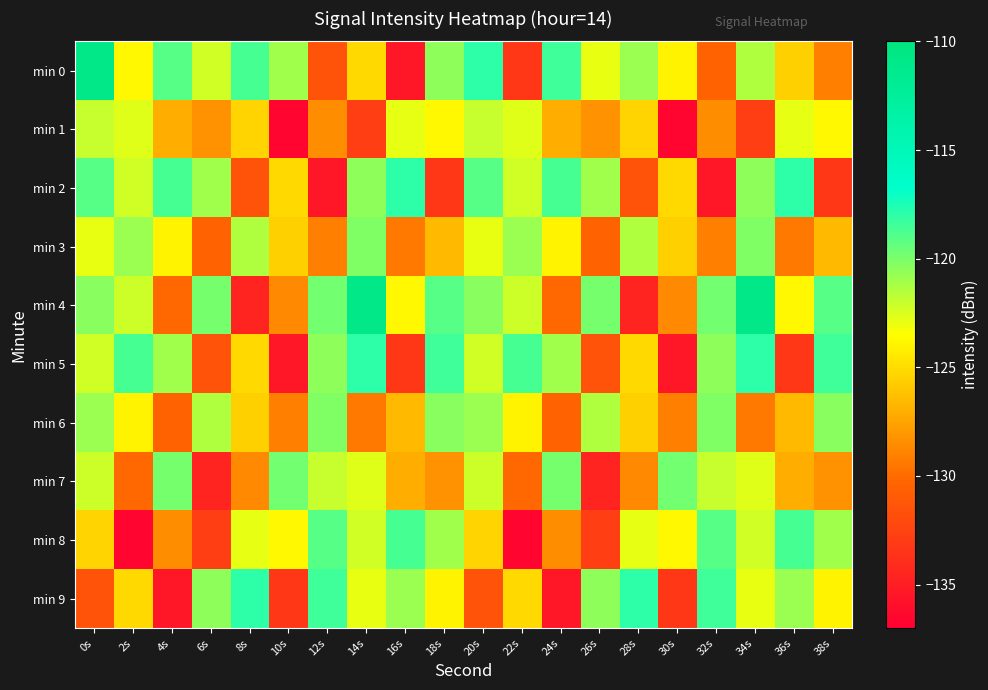

What is the difference between the highest and lowest values at 24s?

17.0